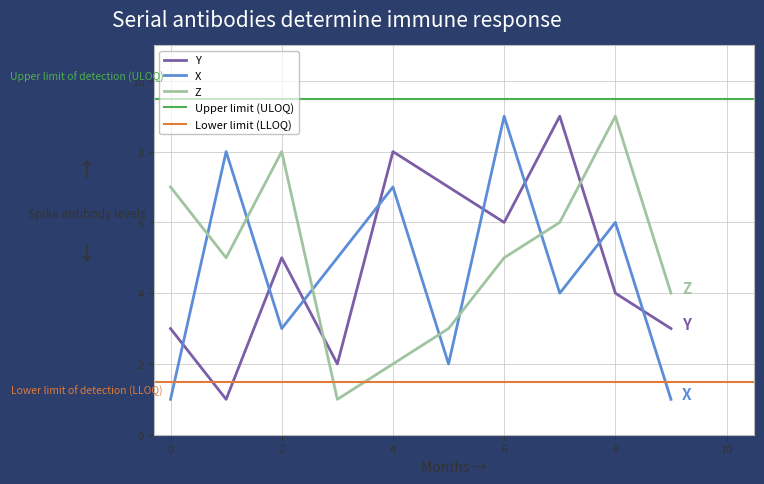

At which category does the chart reach its minimum across all series?

1